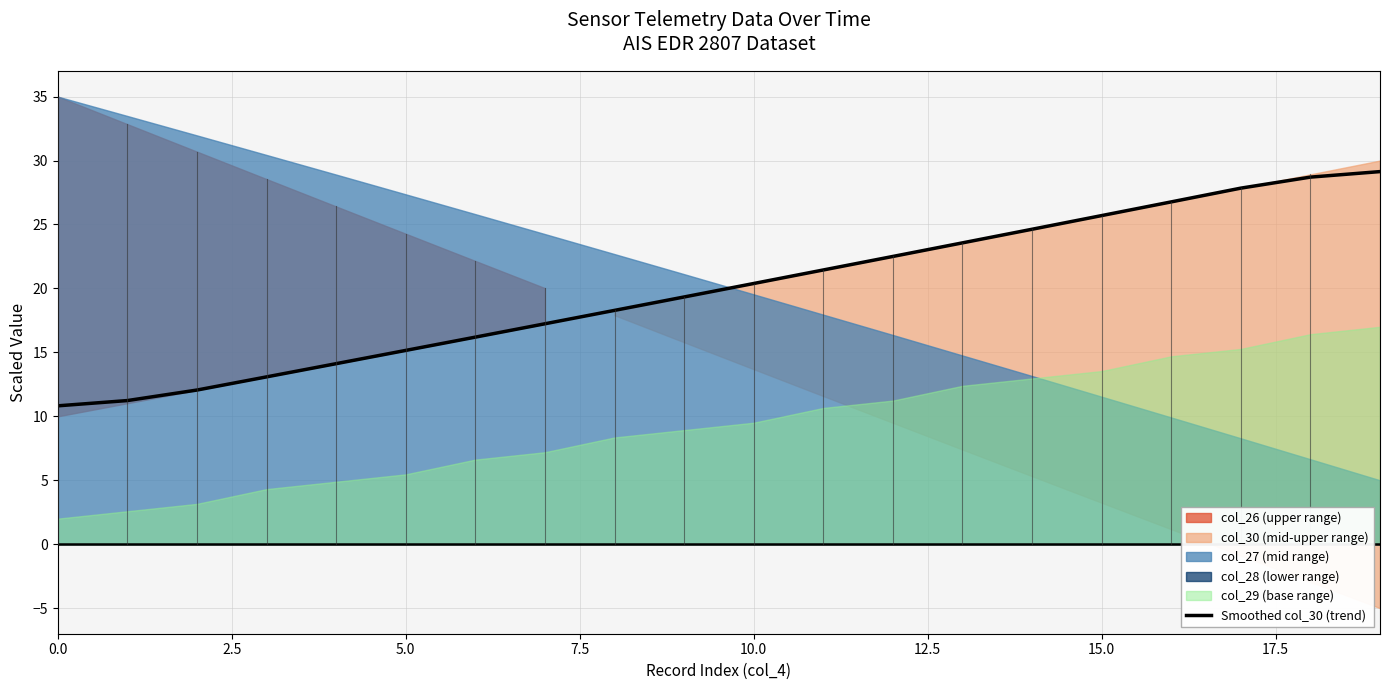

Read the value at 18.

28.7